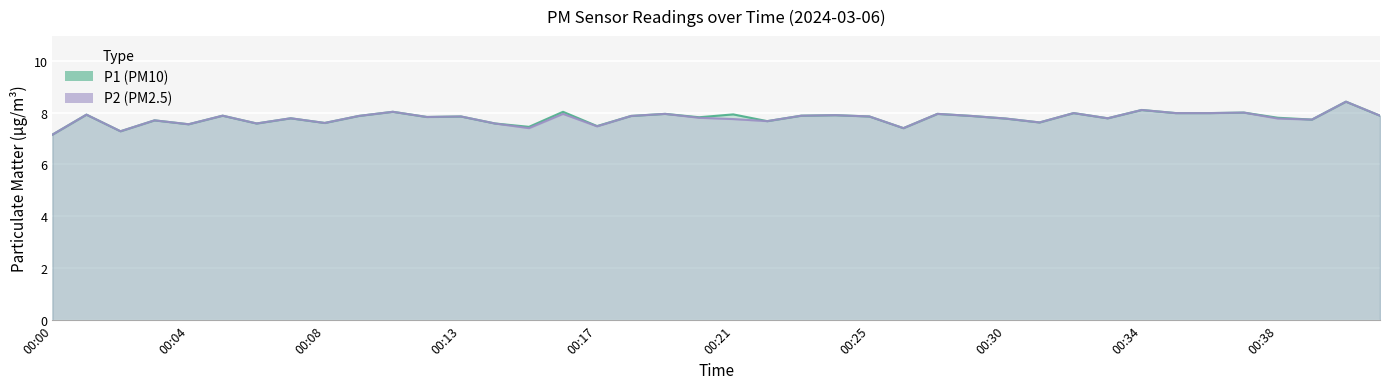

Reading left to right, extract all data points from this chart.

P1: 00:00=7.2	00:01=7.9	00:02=7.3	00:03=7.7	00:04=7.5	00:05=7.9	00:06=7.6	00:07=7.8	00:08=7.6	00:09=7.9	00:10=8.0	00:12=7.8	00:13=7.8	00:14=7.6	00:15=7.5	00:16=8.0	00:17=7.5	00:18=7.9	00:19=8.0	00:20=7.8	00:21=7.9	00:22=7.7	00:23=7.9	00:24=7.9	00:25=7.8	00:26=7.4	00:28=8.0	00:29=7.9	00:30=7.8	00:31=7.6	00:32=8.0	00:33=7.8	00:34=8.1	00:35=8.0	00:36=8.0	00:37=8.0	00:38=7.8	00:39=7.7	00:40=8.4	00:41=7.9
P2: 00:00=7.2	00:01=7.9	00:02=7.3	00:03=7.7	00:04=7.5	00:05=7.9	00:06=7.6	00:07=7.8	00:08=7.6	00:09=7.9	00:10=8.0	00:12=7.8	00:13=7.8	00:14=7.6	00:15=7.4	00:16=8.0	00:17=7.5	00:18=7.9	00:19=8.0	00:20=7.8	00:21=7.8	00:22=7.7	00:23=7.9	00:24=7.9	00:25=7.8	00:26=7.4	00:28=8.0	00:29=7.9	00:30=7.8	00:31=7.6	00:32=8.0	00:33=7.8	00:34=8.1	00:35=8.0	00:36=8.0	00:37=8.0	00:38=7.8	00:39=7.7	00:40=8.4	00:41=7.9